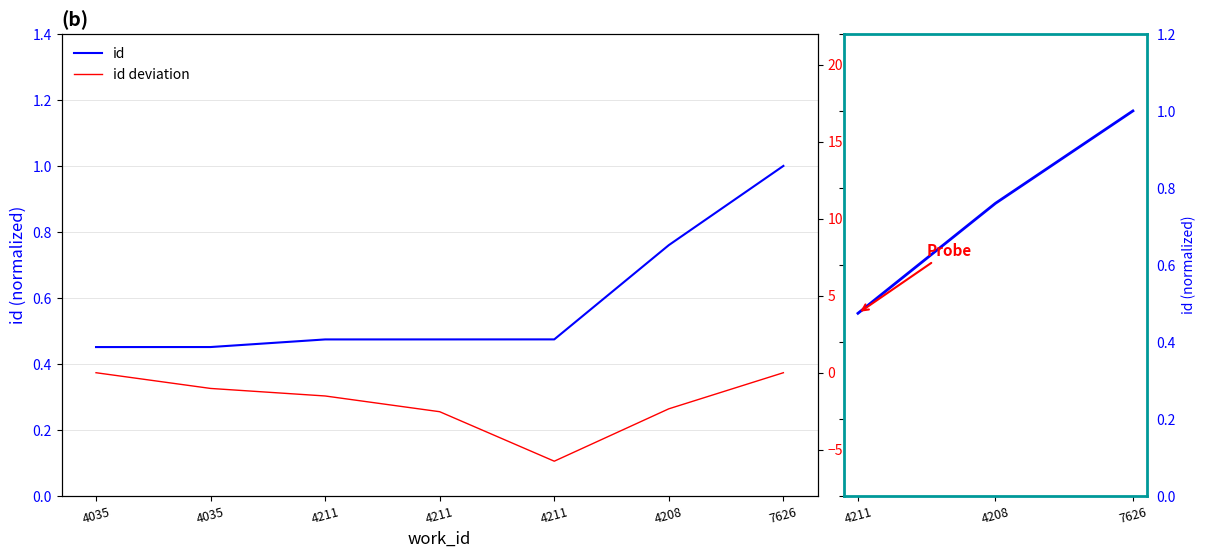

What is the value of the 3rd point from the left?

0.5